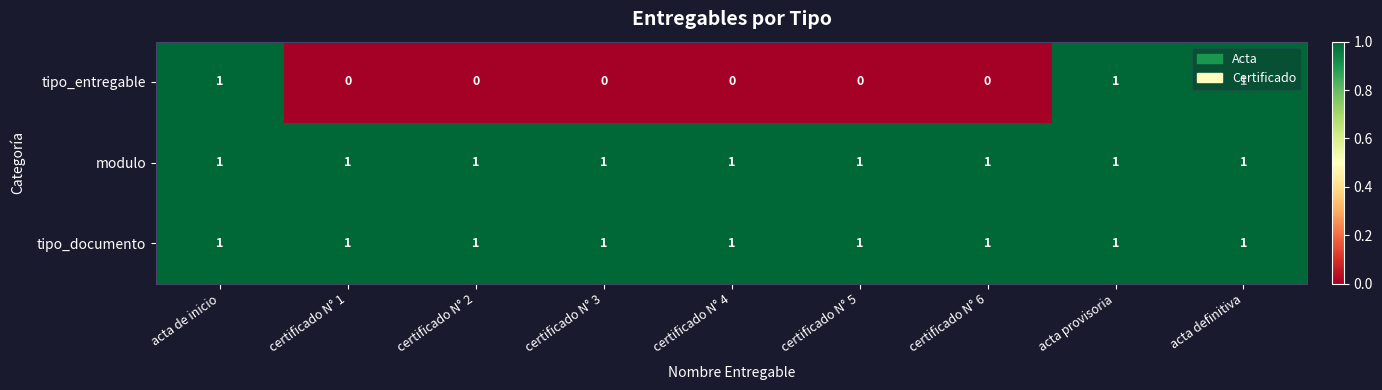

Which series has the largest range (max minus min)?

tipo_entregable